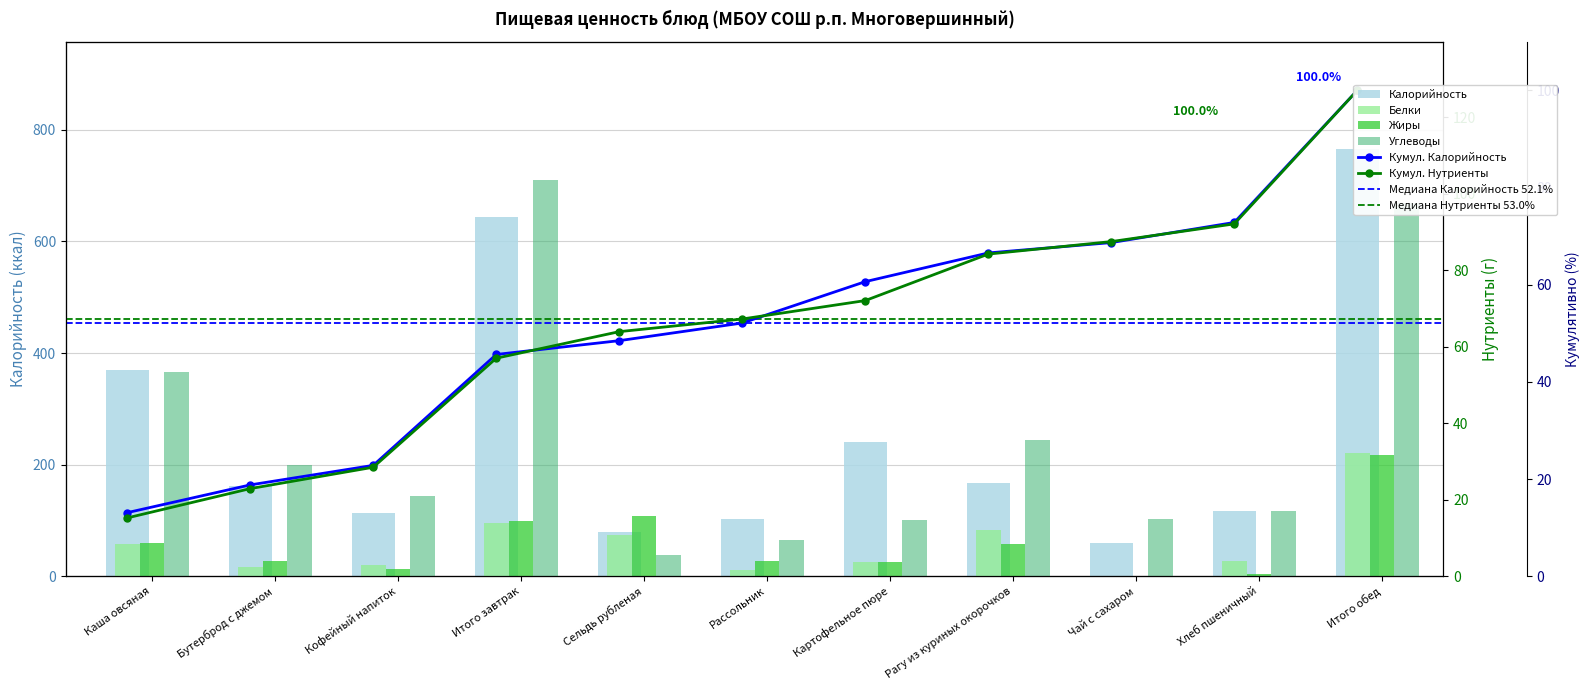

Reading left to right, what are all the values shown in this chart?

Калорийность: Каша овсяная=369.3	Бутерброд с джемом=161.0	Кофейный напиток=113.4	Итого завтрак=643.7	Сельдь рубленая=80.1	Рассольник=102.5	Картофельное пюре=240.0	Рагу из куриных окорочков=166.7	Чай с сахаром=60.0	Хлеб пшеничный=117.0	Итого обед=766.3
Белки: Каша овсяная=8.5	Бутерброд с джемом=2.4	Кофейный напиток=2.9	Итого завтрак=13.9	Сельдь рубленая=10.8	Рассольник=1.6	Картофельное пюре=3.7	Рагу из куриных окорочков=12.2	Чай с сахаром=0.1	Хлеб пшеничный=3.9	Итого обед=32.3
Жиры: Каша овсяная=8.7	Бутерброд с джемом=3.9	Кофейный напиток=2.0	Итого завтрак=14.5	Сельдь рубленая=15.8	Рассольник=4.1	Картофельное пюре=3.8	Рагу из куриных окорочков=8.4	Чай с сахаром=0.0	Хлеб пшеничный=0.5	Итого обед=31.6
Углеводы: Каша овсяная=53.4	Бутерброд с джемом=29.1	Кофейный напиток=20.9	Итого завтрак=103.5	Сельдь рубленая=5.5	Рассольник=9.6	Картофельное пюре=14.8	Рагу из куриных окорочков=35.7	Чай с сахаром=15.0	Хлеб пшеничный=17.0	Итого обед=97.5